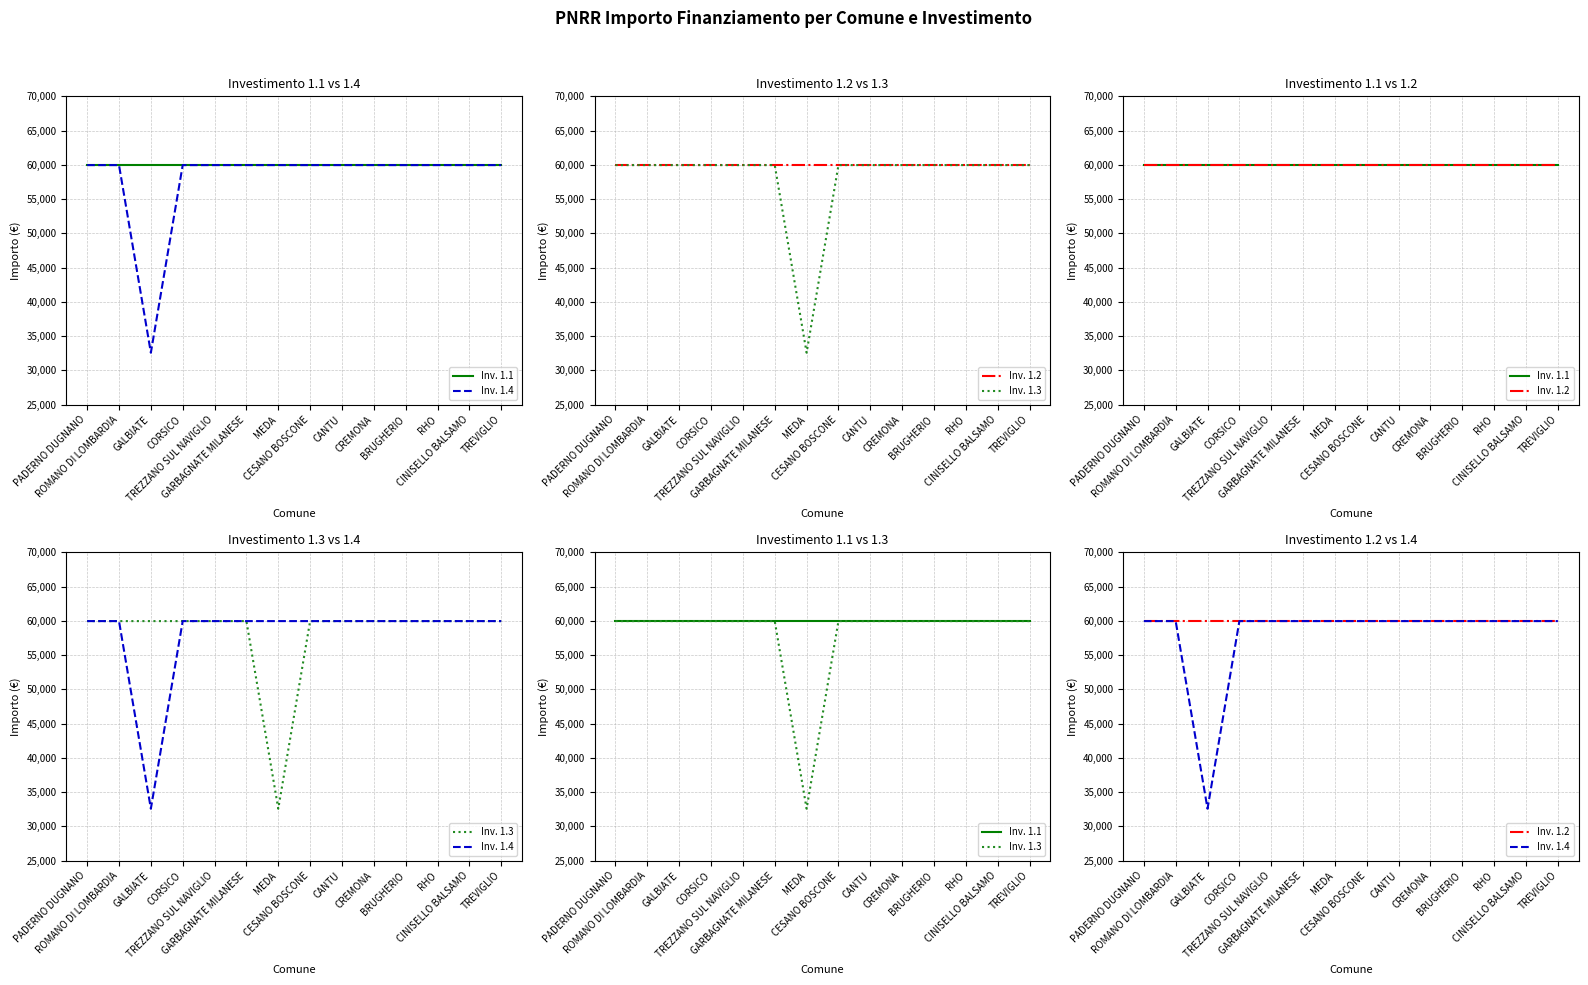

Reading right to left, list all the values displayed in this chart.

Inv. 1.1: TREVIGLIO=59966	CINISELLO BALSAMO=59966	RHO=59966	BRUGHERIO=59966	CREMONA=59966	CANTU=59966	CESANO BOSCONE=59966	MEDA=59966	GARBAGNATE MILANESE=59966	TREZZANO SUL NAVIGLIO=59966	CORSICO=59966	GALBIATE=59966	ROMANO DI LOMBARDIA=59966	PADERNO DUGNANO=59966
Inv. 1.4: TREVIGLIO=59966	CINISELLO BALSAMO=59966	RHO=59966	BRUGHERIO=59966	CREMONA=59966	CANTU=59966	CESANO BOSCONE=59966	MEDA=59966	GARBAGNATE MILANESE=59966	TREZZANO SUL NAVIGLIO=59966	CORSICO=59966	GALBIATE=32589	ROMANO DI LOMBARDIA=59966	PADERNO DUGNANO=59966
Inv. 1.2: TREVIGLIO=59966	CINISELLO BALSAMO=59966	RHO=59966	BRUGHERIO=59966	CREMONA=59966	CANTU=59966	CESANO BOSCONE=59966	MEDA=59966	GARBAGNATE MILANESE=59966	TREZZANO SUL NAVIGLIO=59966	CORSICO=59966	GALBIATE=59966	ROMANO DI LOMBARDIA=59966	PADERNO DUGNANO=59966
Inv. 1.3: TREVIGLIO=59966	CINISELLO BALSAMO=59966	RHO=59966	BRUGHERIO=59966	CREMONA=59966	CANTU=59966	CESANO BOSCONE=59966	MEDA=32589	GARBAGNATE MILANESE=59966	TREZZANO SUL NAVIGLIO=59966	CORSICO=59966	GALBIATE=59966	ROMANO DI LOMBARDIA=59966	PADERNO DUGNANO=59966